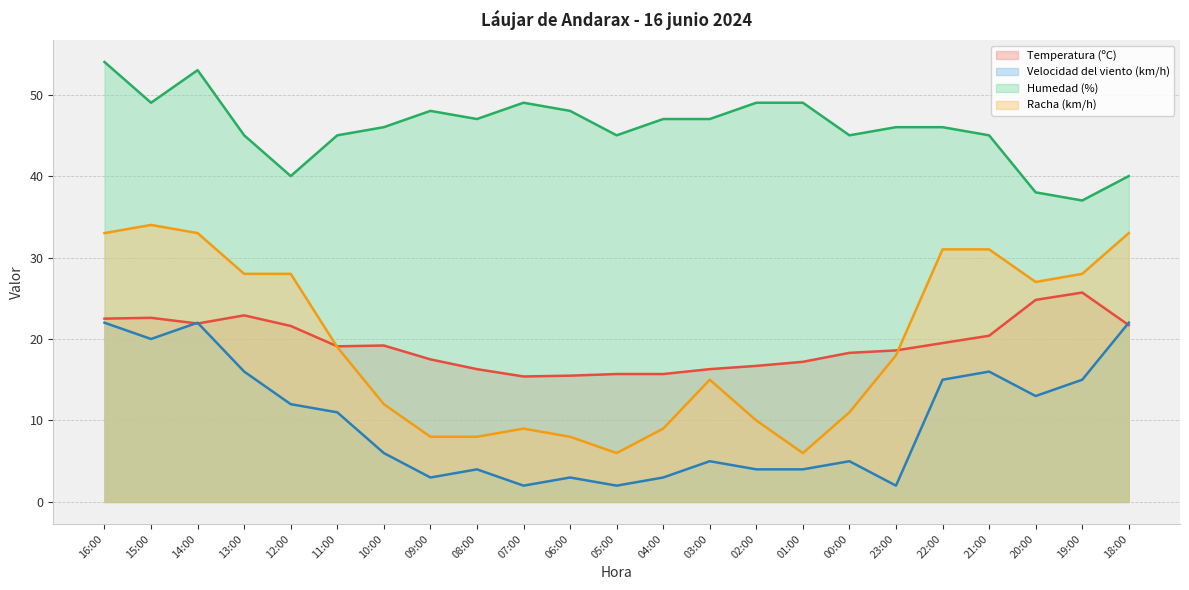

Reading left to right, extract all data points from this chart.

Temperatura (ºC): 16:00=22.5	15:00=22.6	14:00=21.9	13:00=22.9	12:00=21.6	11:00=19.1	10:00=19.2	09:00=17.5	08:00=16.3	07:00=15.4	06:00=15.5	05:00=15.7	04:00=15.7	03:00=16.3	02:00=16.7	01:00=17.2	00:00=18.3	23:00=18.6	22:00=19.5	21:00=20.4	20:00=24.8	19:00=25.7	18:00=21.7
Velocidad del viento (km/h): 16:00=22.0	15:00=20.0	14:00=22.0	13:00=16.0	12:00=12.0	11:00=11.0	10:00=6.0	09:00=3.0	08:00=4.0	07:00=2.0	06:00=3.0	05:00=2.0	04:00=3.0	03:00=5.0	02:00=4.0	01:00=4.0	00:00=5.0	23:00=2.0	22:00=15.0	21:00=16.0	20:00=13.0	19:00=15.0	18:00=22.0
Humedad (%): 16:00=54.0	15:00=49.0	14:00=53.0	13:00=45.0	12:00=40.0	11:00=45.0	10:00=46.0	09:00=48.0	08:00=47.0	07:00=49.0	06:00=48.0	05:00=45.0	04:00=47.0	03:00=47.0	02:00=49.0	01:00=49.0	00:00=45.0	23:00=46.0	22:00=46.0	21:00=45.0	20:00=38.0	19:00=37.0	18:00=40.0
Racha (km/h): 16:00=33.0	15:00=34.0	14:00=33.0	13:00=28.0	12:00=28.0	11:00=19.0	10:00=12.0	09:00=8.0	08:00=8.0	07:00=9.0	06:00=8.0	05:00=6.0	04:00=9.0	03:00=15.0	02:00=10.0	01:00=6.0	00:00=11.0	23:00=18.0	22:00=31.0	21:00=31.0	20:00=27.0	19:00=28.0	18:00=33.0